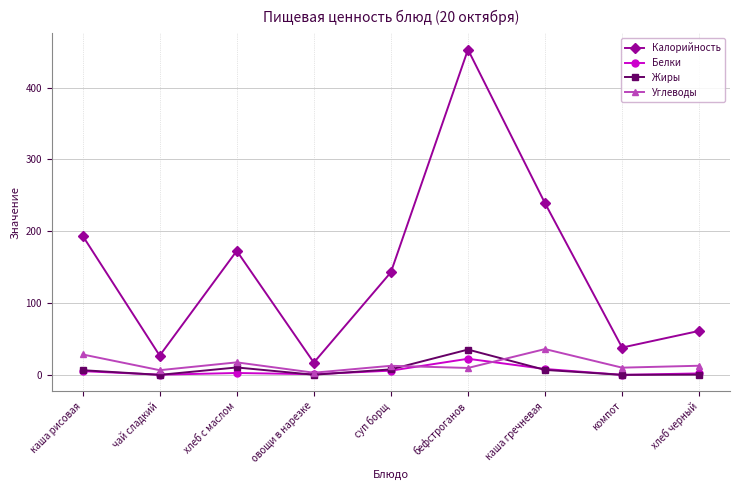

How many values in the Жиры series exceed 6?

5